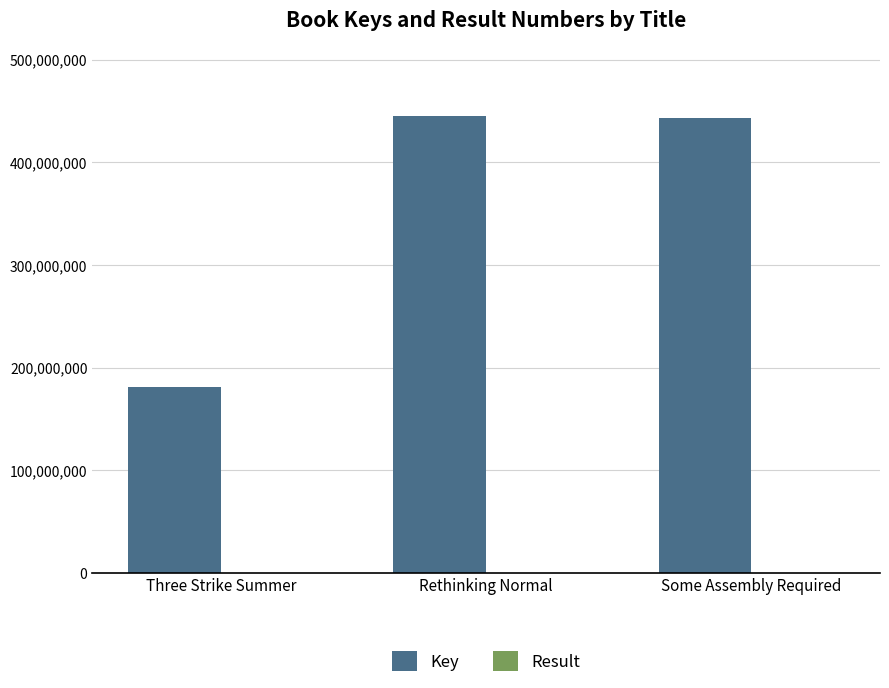

Which series has the largest total across all categories?

Key